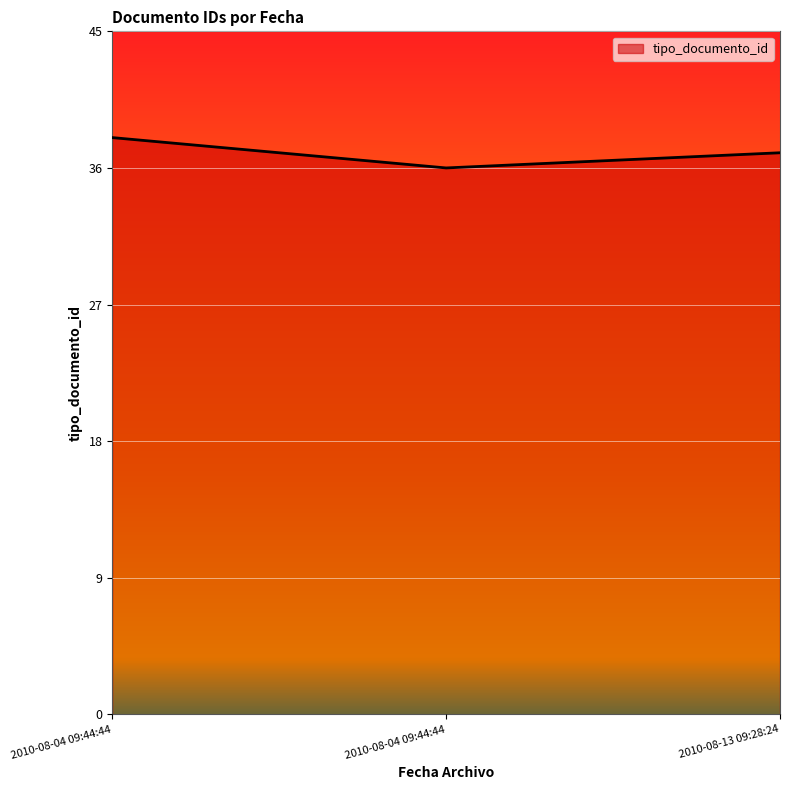

What is the label of the 2nd point from the left?

2010-08-04 09:44:44